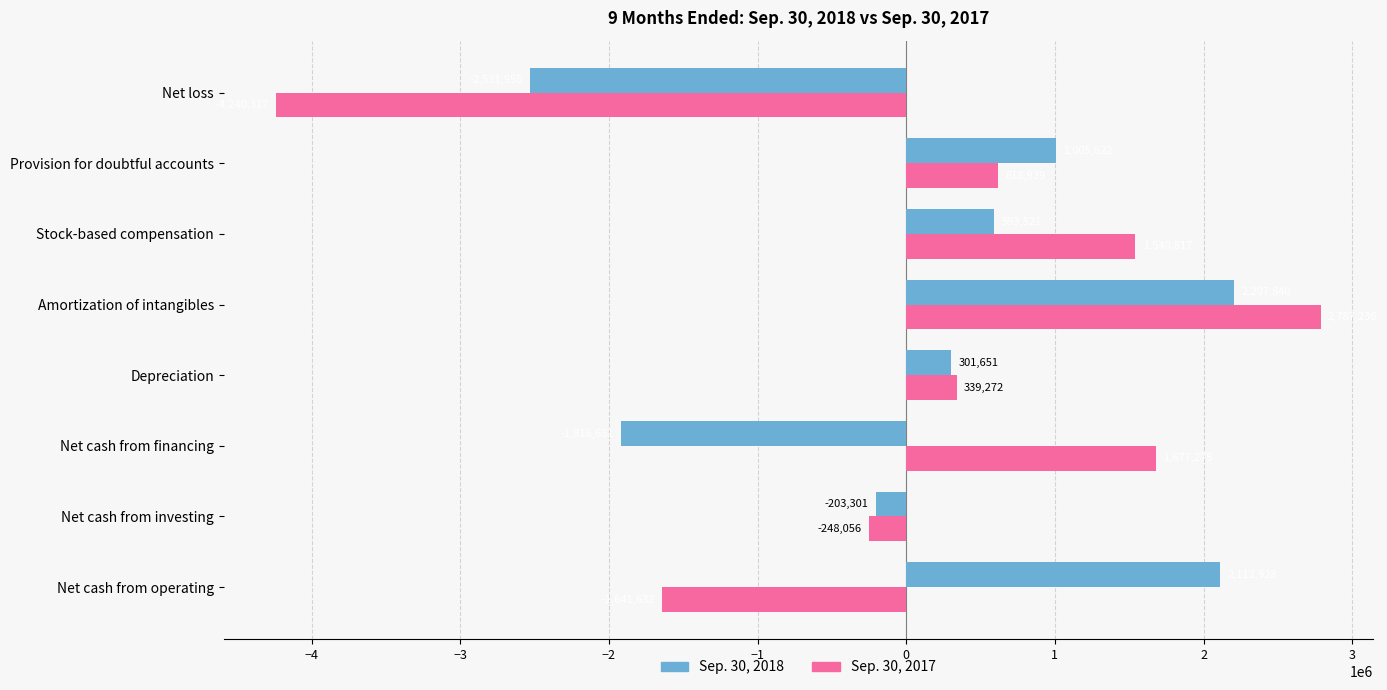

At which label is Sep. 30, 2018 closest to -162057?

Net cash from investing